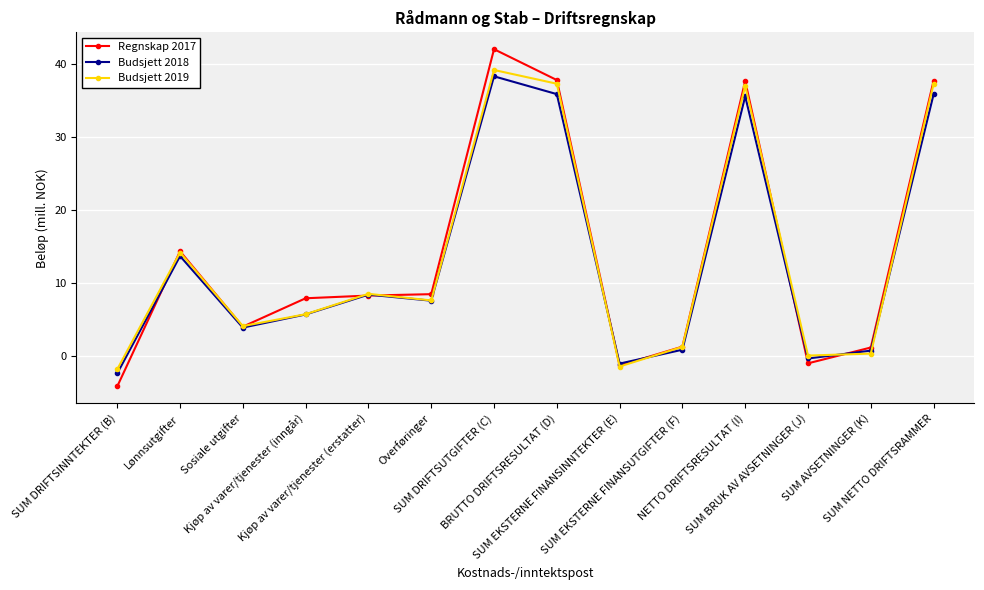

Does the chart have visible grid lines?

Yes